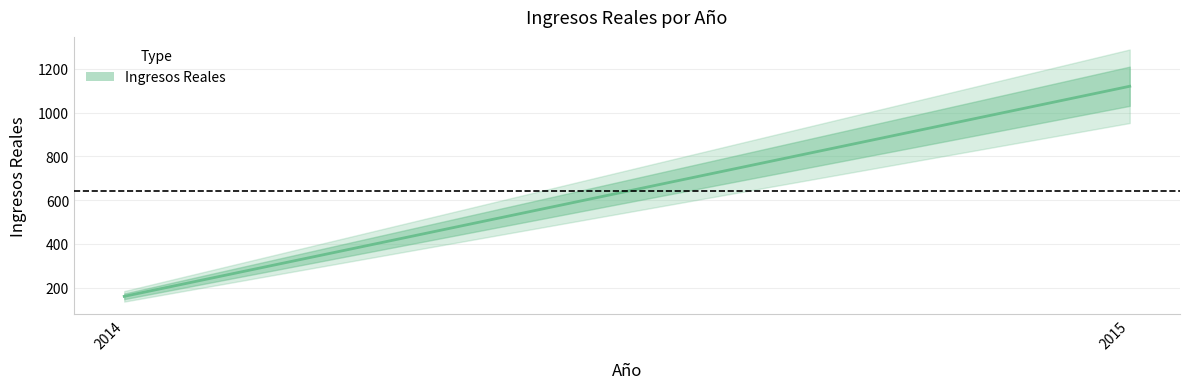

Reading left to right, what are all the values shown in this chart?

160	1120